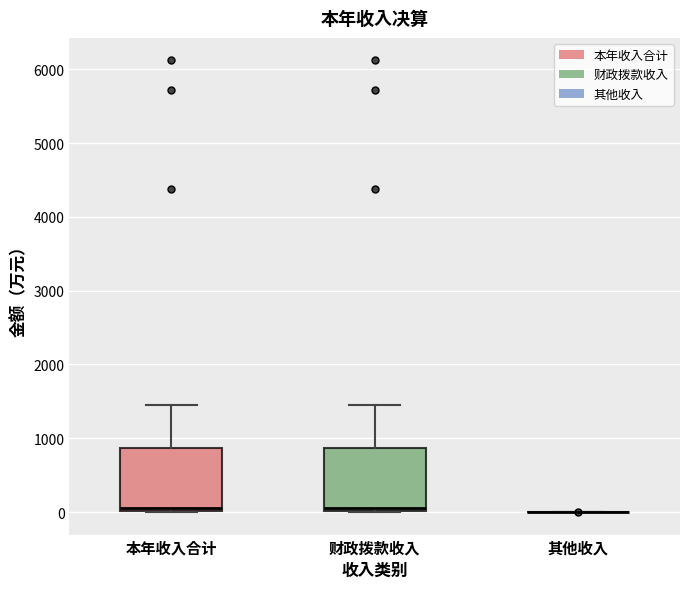

Reading left to right, read every box against the y-axis: the position of its median line, the range the box covers, and the ends of its whiskers. The values are not printed on the chart, so give them approximately, as read against the axis.

本年收入合计: median 0 (just above the box's lower edge), box 0 to 900, whiskers 0 to 1500
财政拨款收入: median 0 (just above the box's lower edge), box 0 to 900, whiskers 0 to 1500
其他收入: box collapsed to a line at 0, whiskers 0 to 0